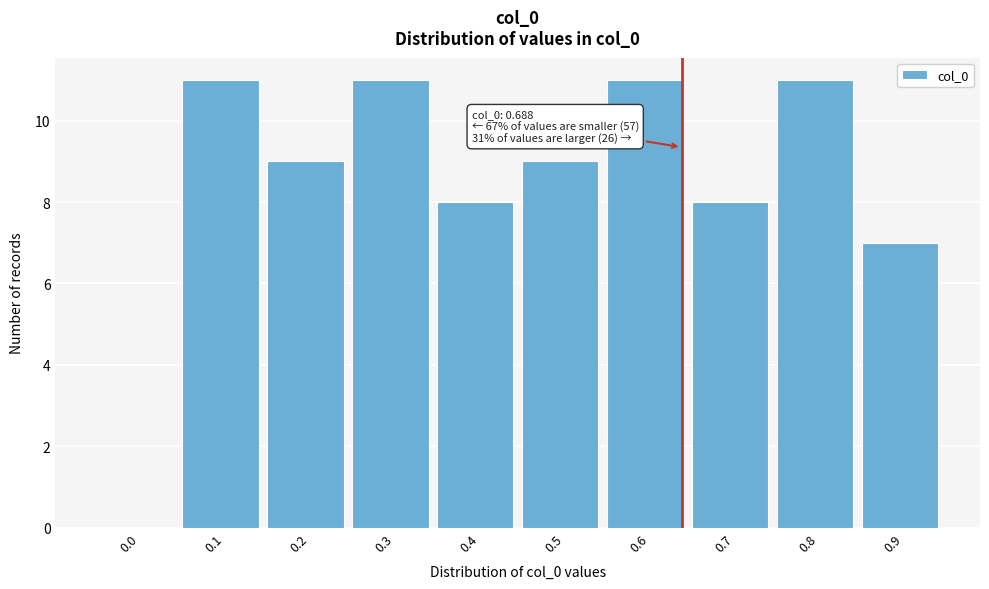

Reading right to left, what are all the values shown in this chart?

0.9=7	0.8=11	0.7=8	0.6=11	0.5=9	0.4=8	0.3=11	0.2=9	0.1=11	0.0=0